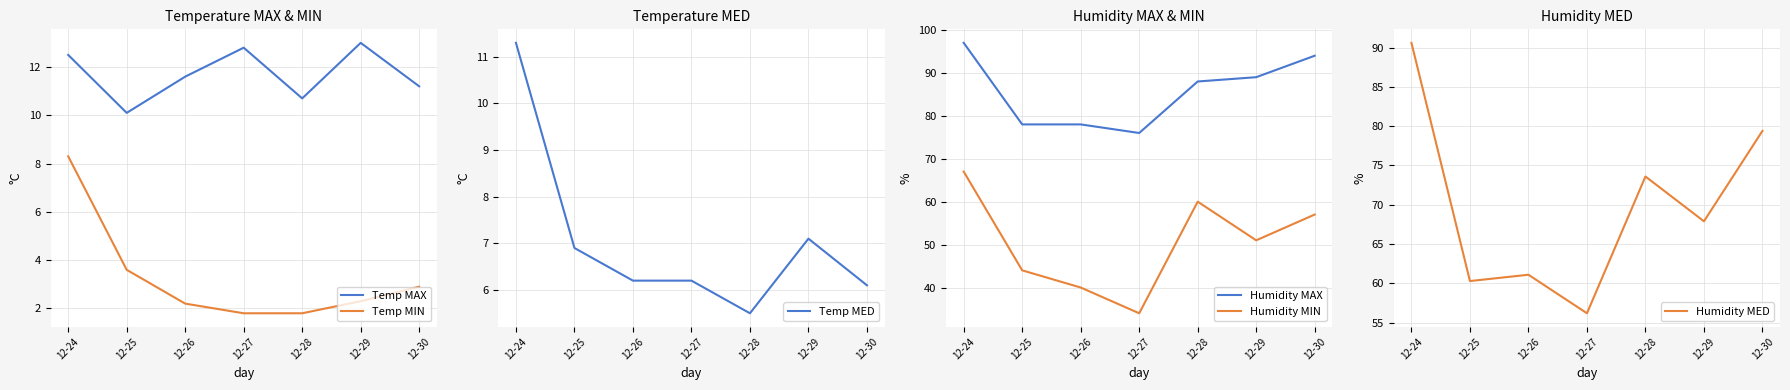

True or false: Temp MAX and Humidity MED cross at least once.

False